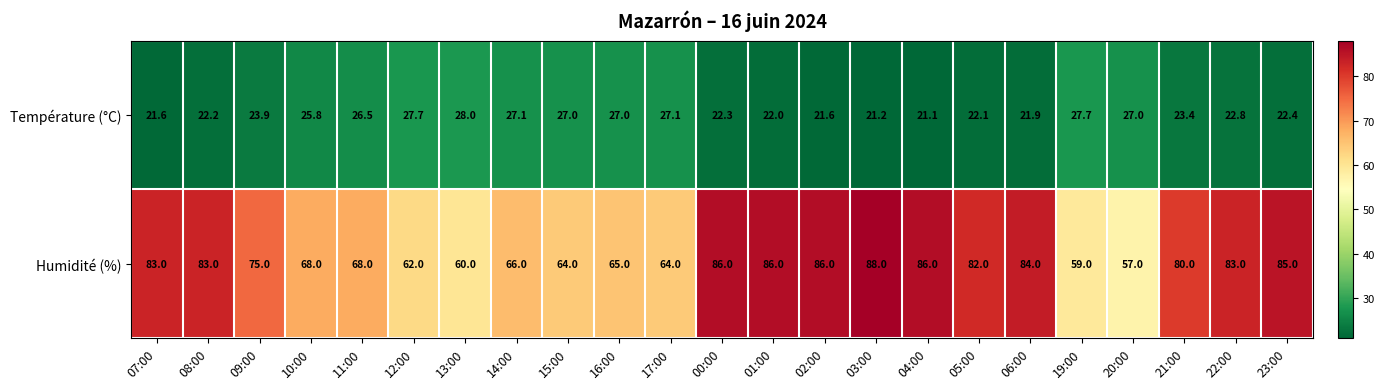

Between 07:00 and 00:00, which series saw the biggest shift?

Humidité (%)